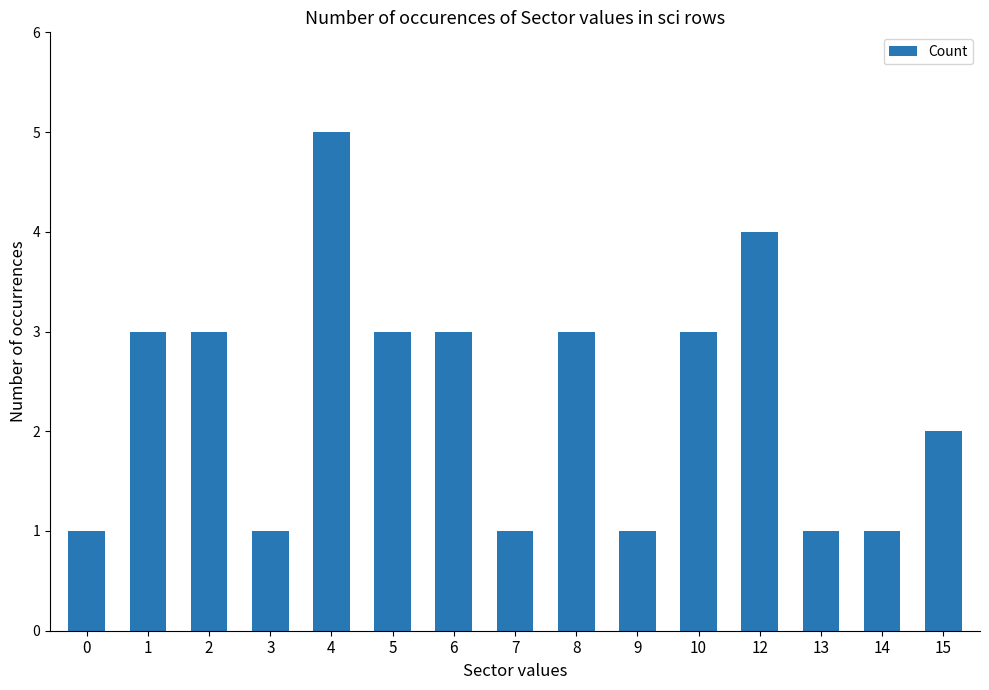

At which category does the chart reach its peak across all series?

4